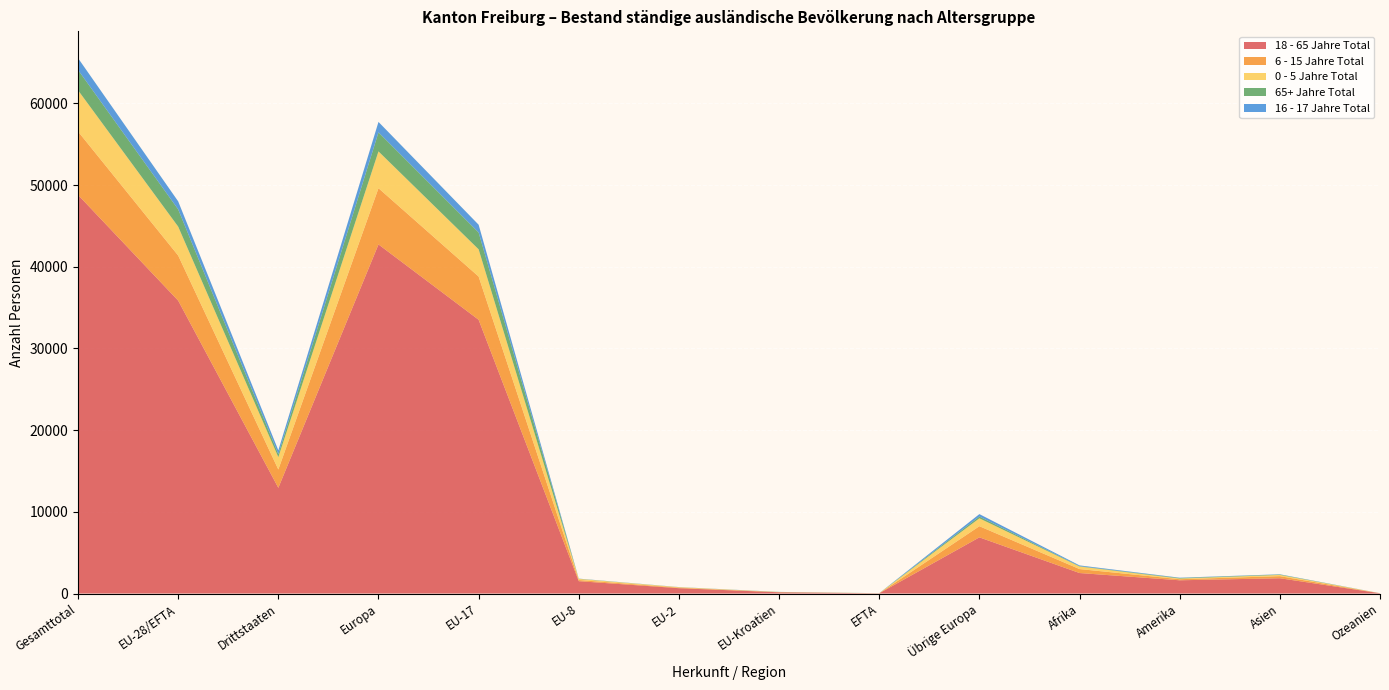

Reading left to right, extract all data points from this chart.

18 - 65 Jahre Total: Gesamttotal=48802	EU-28/EFTA=35860	Drittstaaten=12942	Europa=42738	EU-17=33514	EU-8=1512	EU-2=654	EU-Kroatien=153	EFTA=27	Übrige Europa=6878	Afrika=2511	Amerika=1622	Asien=1874	Ozeanien=33
6 - 15 Jahre Total: Gesamttotal=7762	EU-28/EFTA=5520	Drittstaaten=2242	Europa=6884	EU-17=5294	EU-8=143	EU-2=65	EU-Kroatien=12	EFTA=6	Übrige Europa=1364	Afrika=485	Amerika=133	Asien=254	Ozeanien=3
0 - 5 Jahre Total: Gesamttotal=5051	EU-28/EFTA=3537	Drittstaaten=1514	Europa=4503	EU-17=3328	EU-8=136	EU-2=56	EU-Kroatien=14	EFTA=3	Übrige Europa=966	Afrika=313	Amerika=79	Asien=151	Ozeanien=2
65+ Jahre Total: Gesamttotal=2489	EU-28/EFTA=2113	Drittstaaten=376	Europa=2331	EU-17=2061	EU-8=20	EU-2=7	EU-Kroatien=18	EFTA=7	Übrige Europa=218	Afrika=43	Amerika=64	Asien=48	Ozeanien=3
16 - 17 Jahre Total: Gesamttotal=1443	EU-28/EFTA=982	Drittstaaten=461	Europa=1280	EU-17=953	EU-8=15	EU-2=10	EU-Kroatien=3	EFTA=1	Übrige Europa=298	Afrika=92	Amerika=41	Asien=30	Ozeanien=0